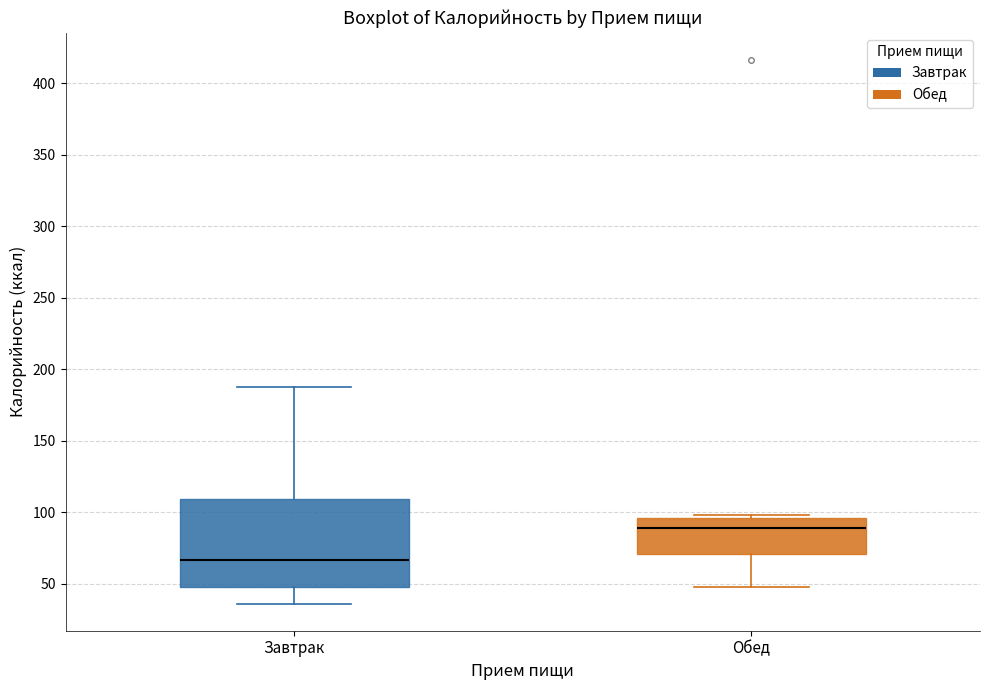

Which box has the lowest median line?

Завтрак